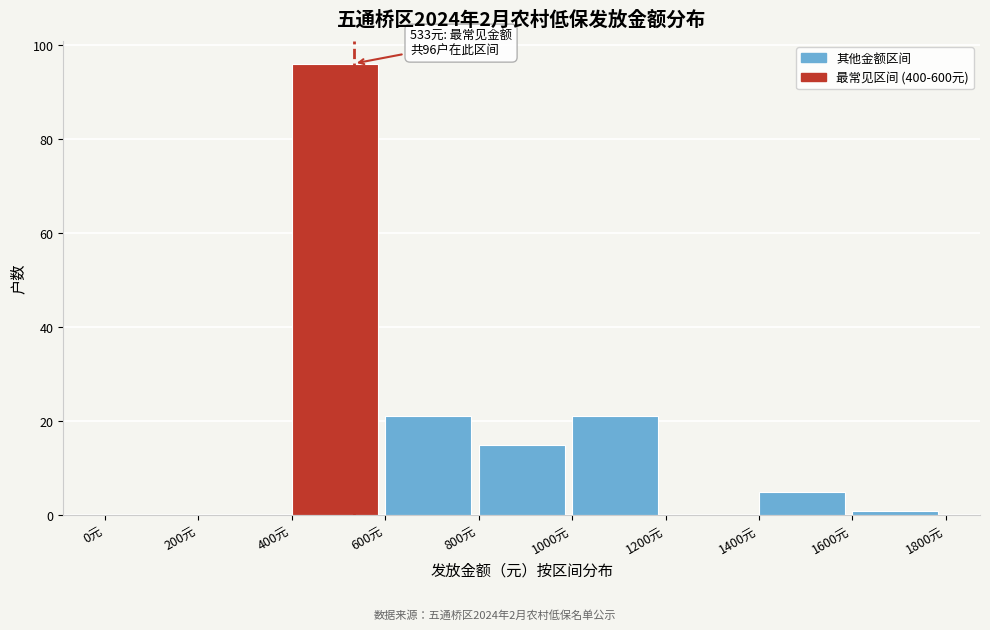

Over which range of the x-axis is the bar tallest?

400 to 600